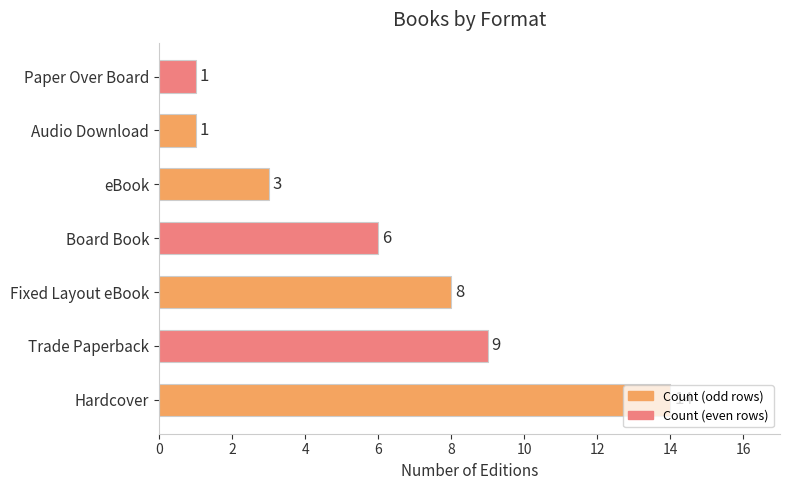

At which category does the chart reach its peak across all series?

Hardcover